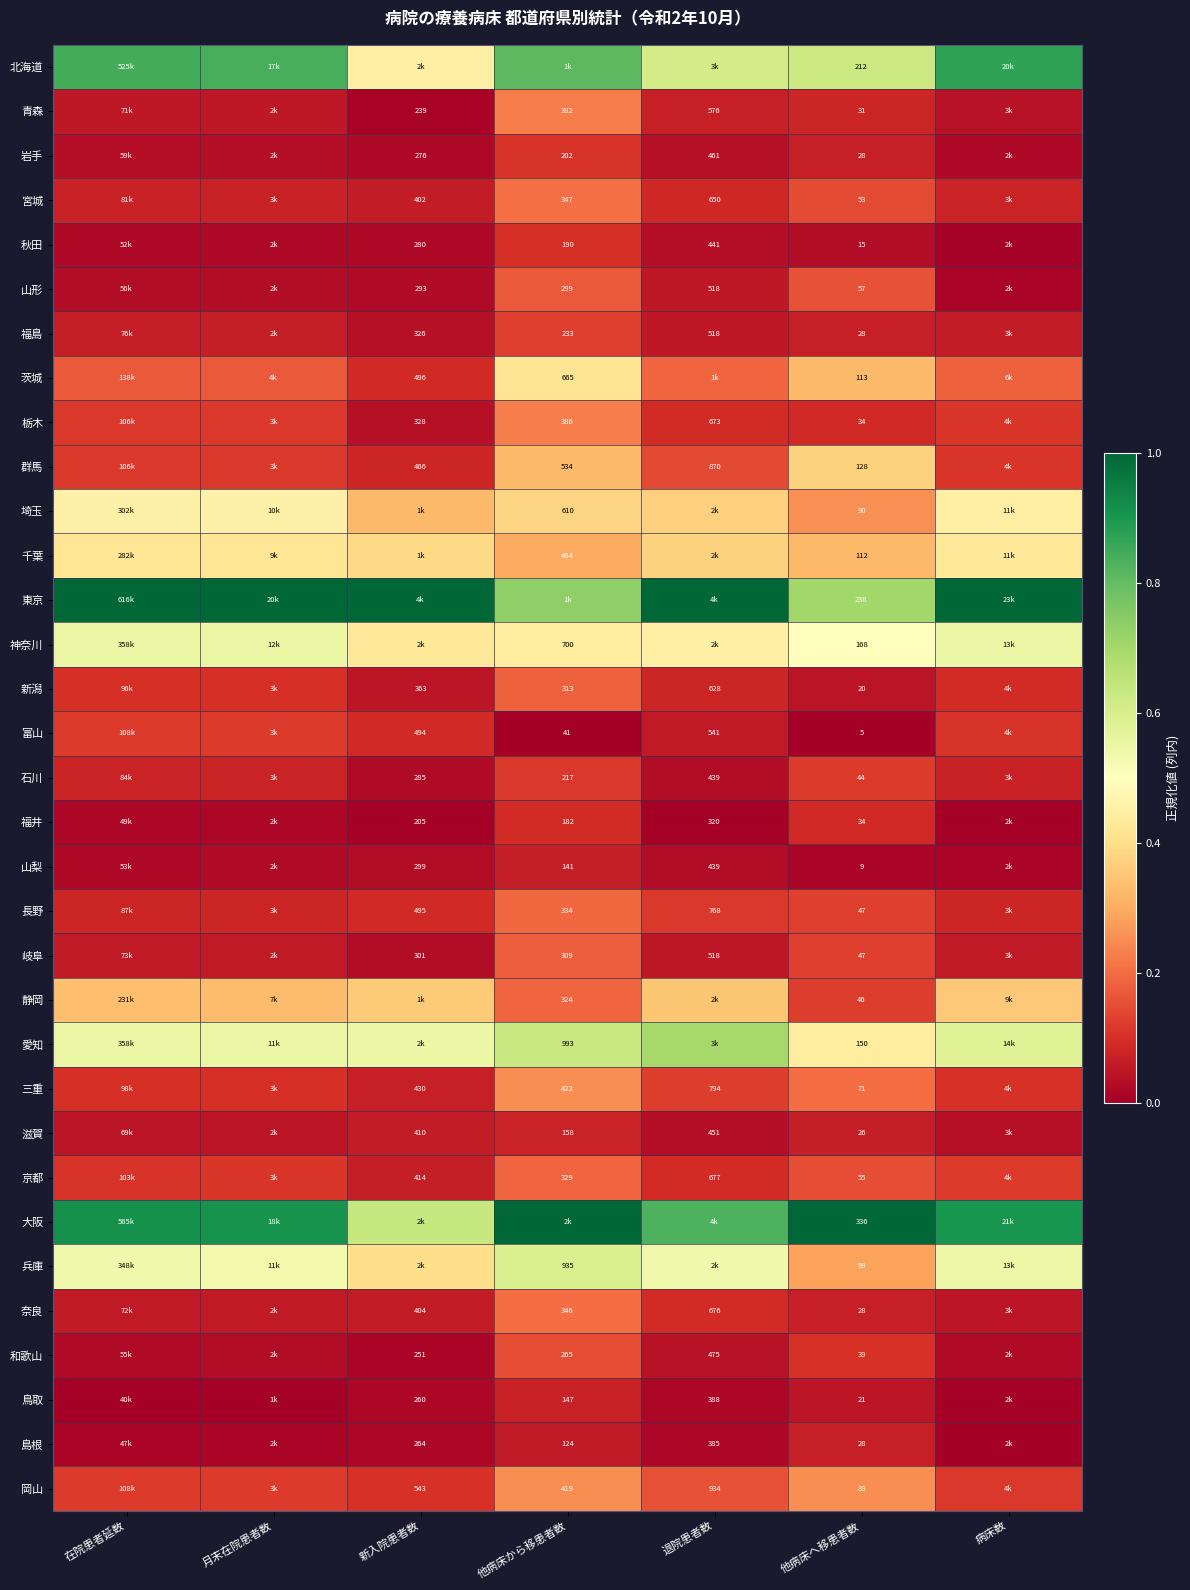

Is the value of 山梨 at 他病床へ移患者数 greater than the value of 奈良 at 新入院患者数?

No